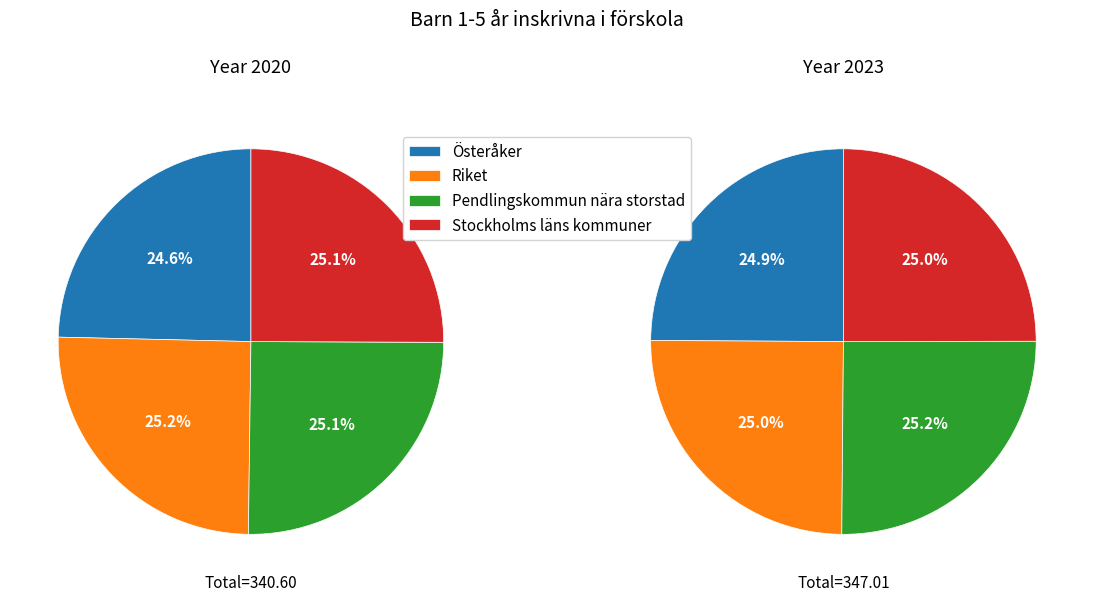

To the nearest percent, what portion does Österåker represent?

25%